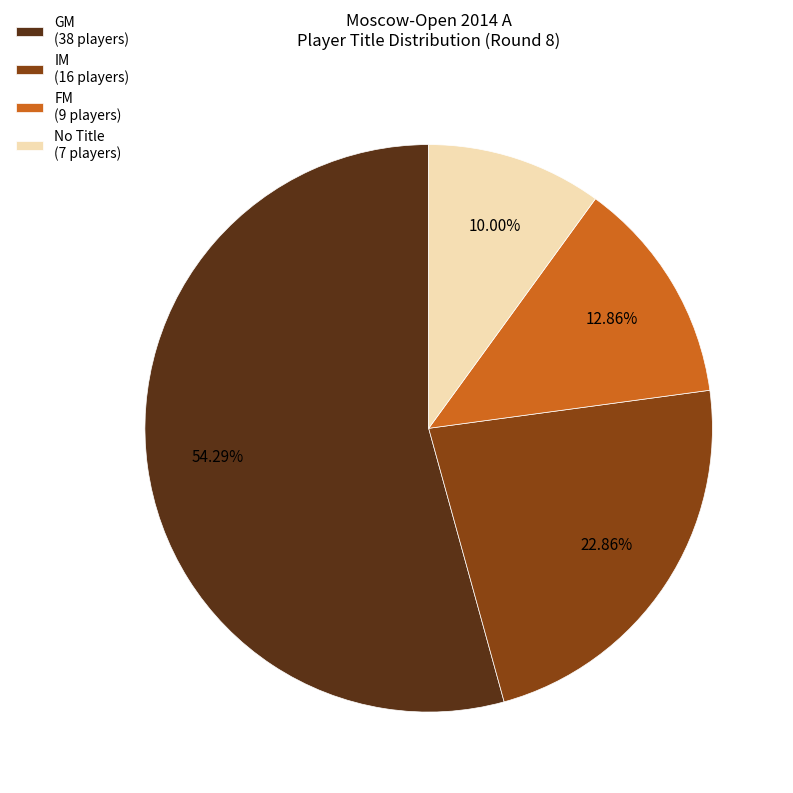

Does any single category account for the majority?

Yes